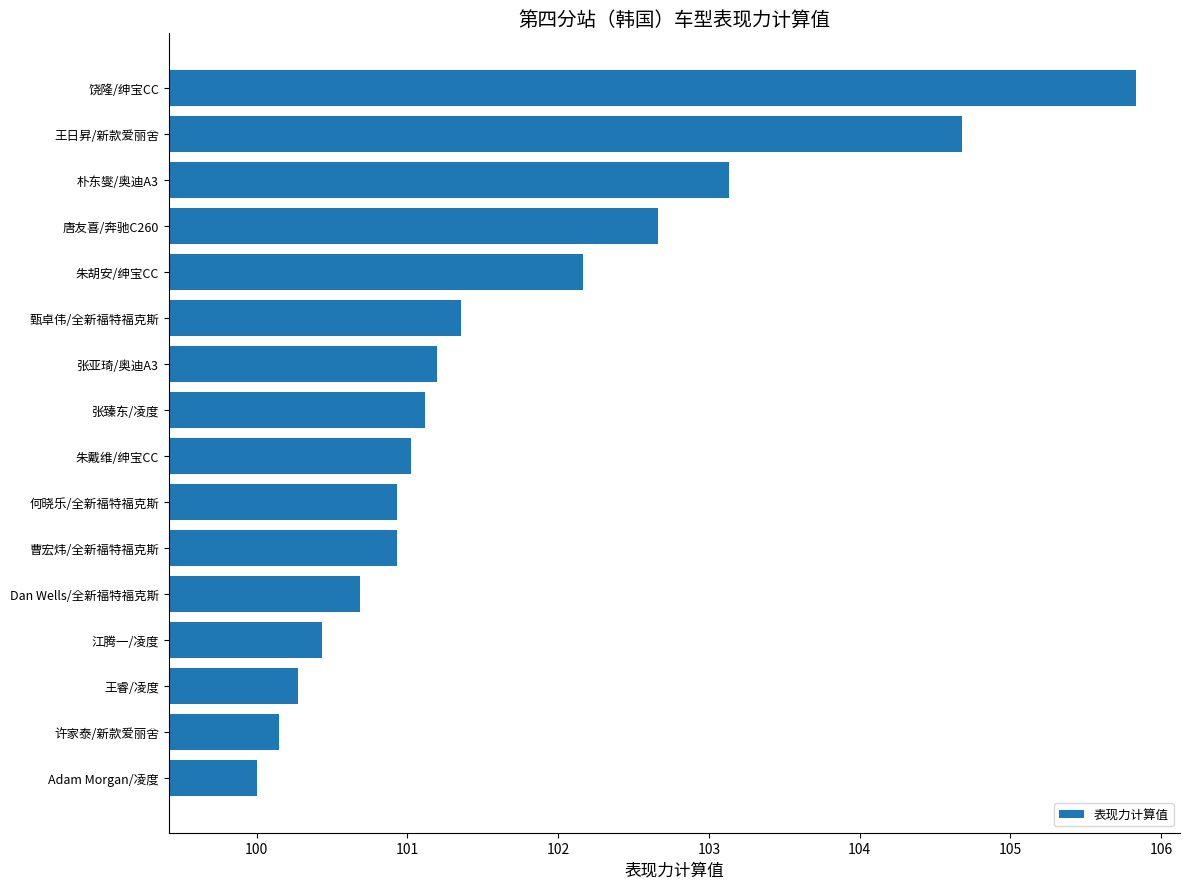

Reading bottom to top, what are all the values shown in this chart?

100.0	100.1	100.3	100.4	100.7	100.9	100.9	101.0	101.1	101.2	101.4	102.2	102.7	103.1	104.7	105.8